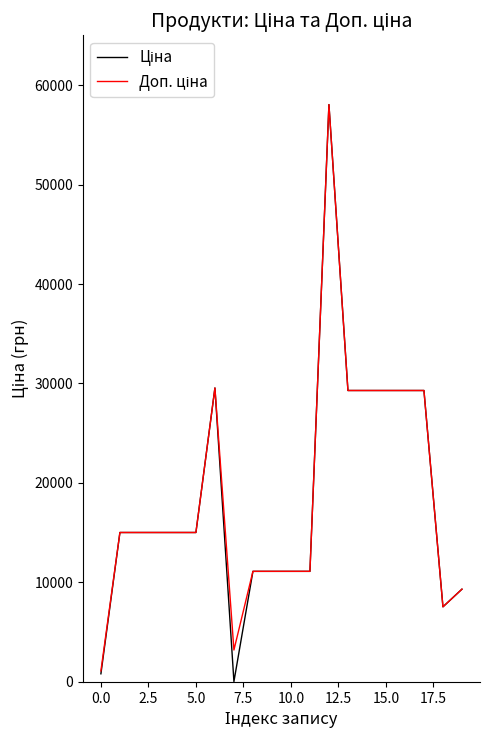

What is the maximum value shown in the chart?

58037.0